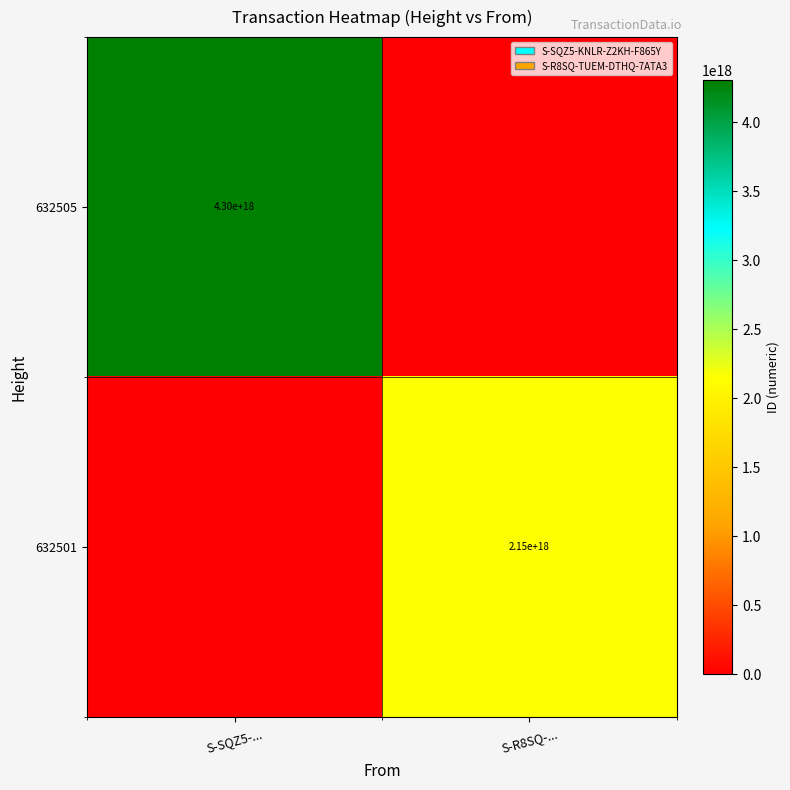

Which has a higher value, S-SQZ5-... or S-R8SQ-...?

S-SQZ5-...